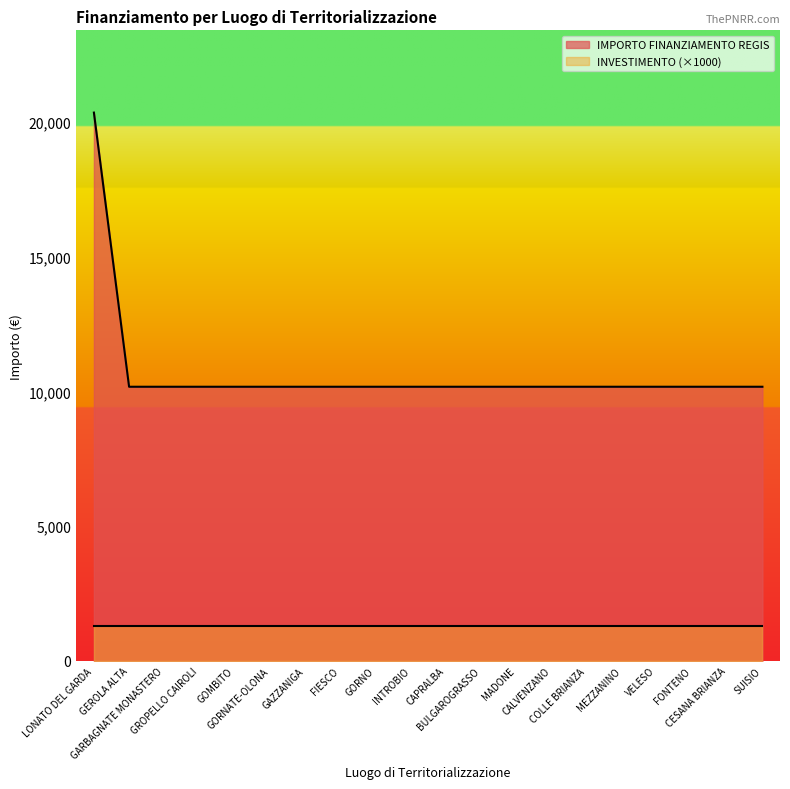

List the labels in order of value, smallest first.

GEROLA ALTA, GARBAGNATE MONASTERO, GROPELLO CAIROLI, GOMBITO, GORNATE-OLONA, GAZZANIGA, FIESCO, GORNO, INTROBIO, CAPRALBA, BULGAROGRASSO, MADONE, CALVENZANO, COLLE BRIANZA, MEZZANINO, VELESO, FONTENO, CESANA BRIANZA, SUISIO, LONATO DEL GARDA